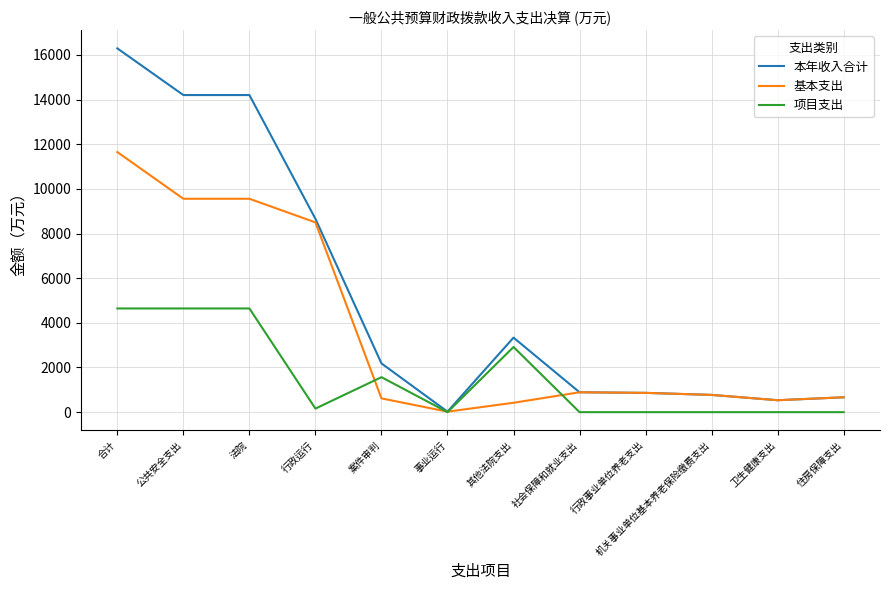

Which series has the largest total across all categories?

本年收入合计